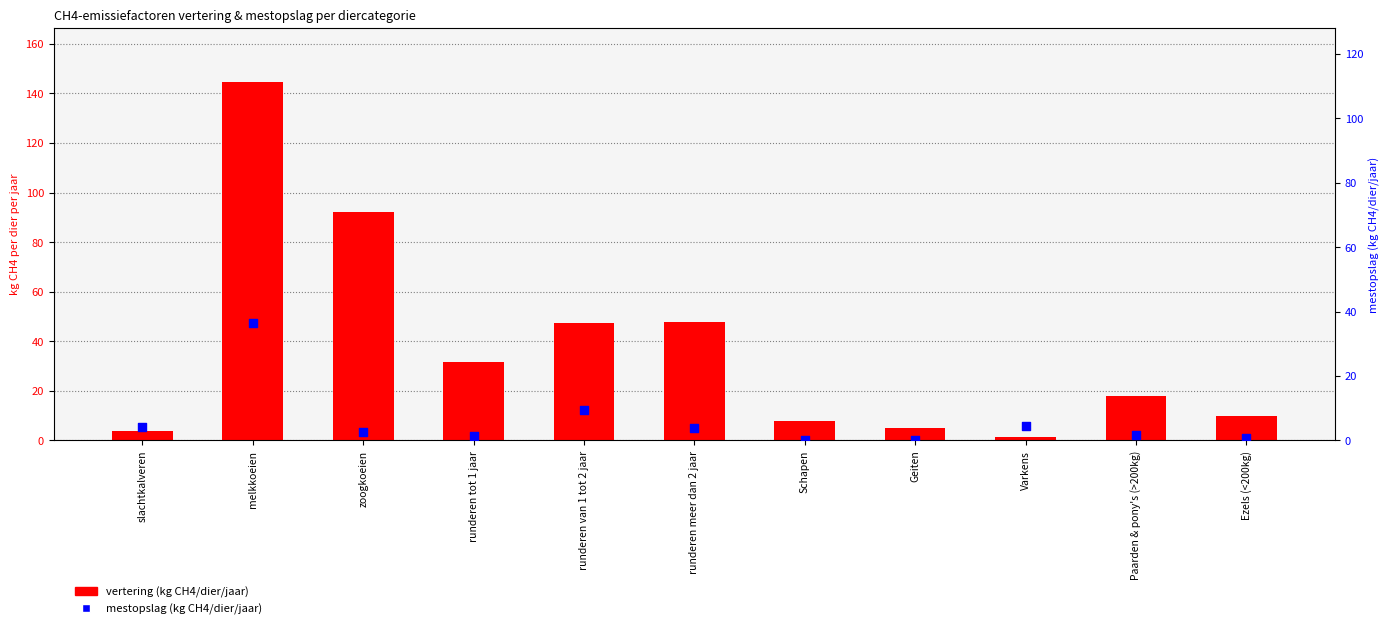

Which series reaches the maximum Y coordinate?

vertering (kg CH4/dier/jaar)